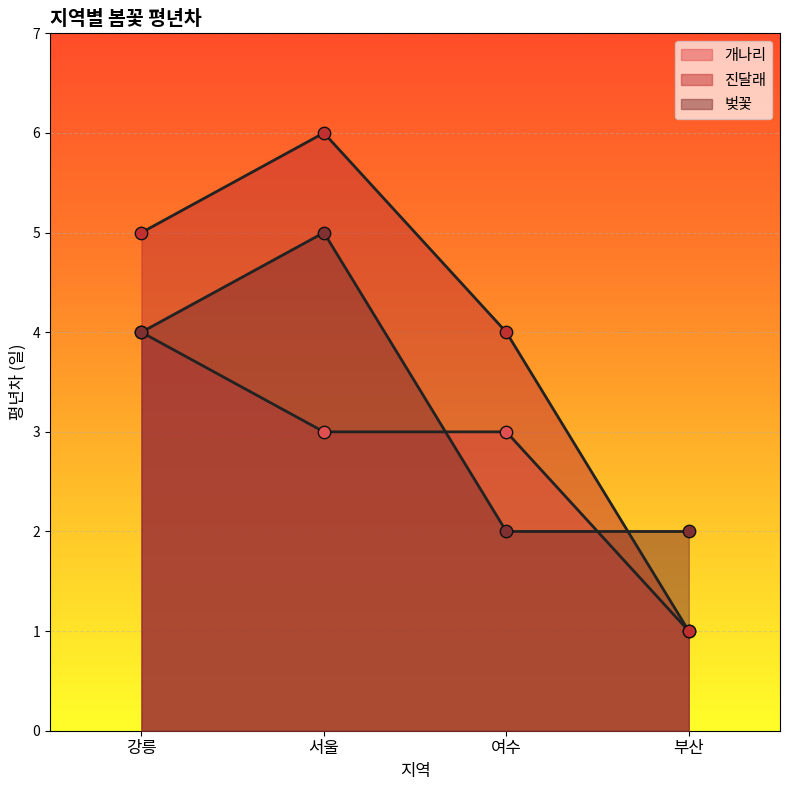

Which series has the largest Y range (max minus min)?

진달래